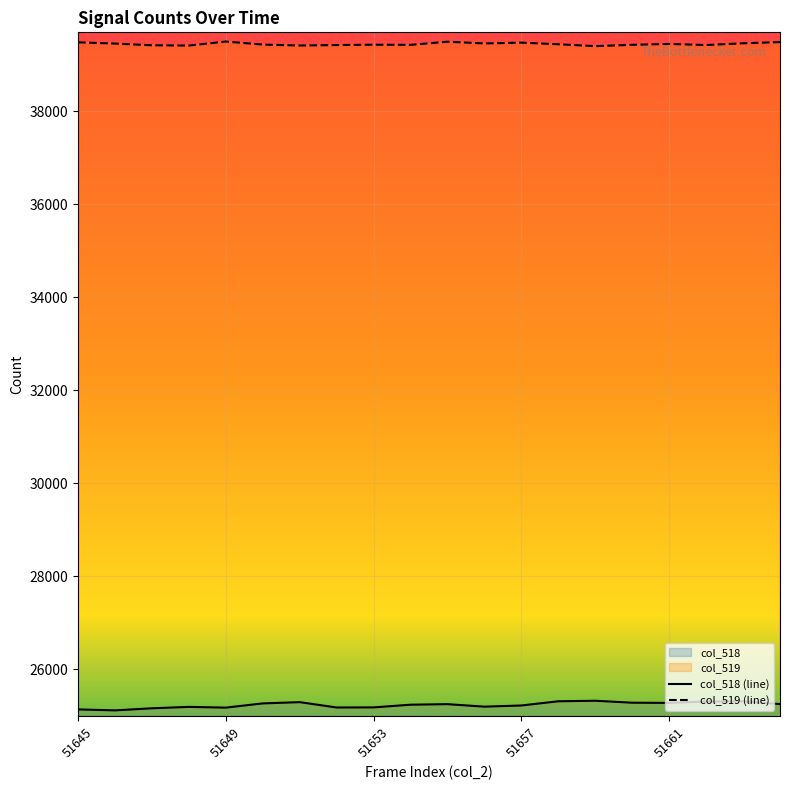

What is the smallest value displayed?

25117